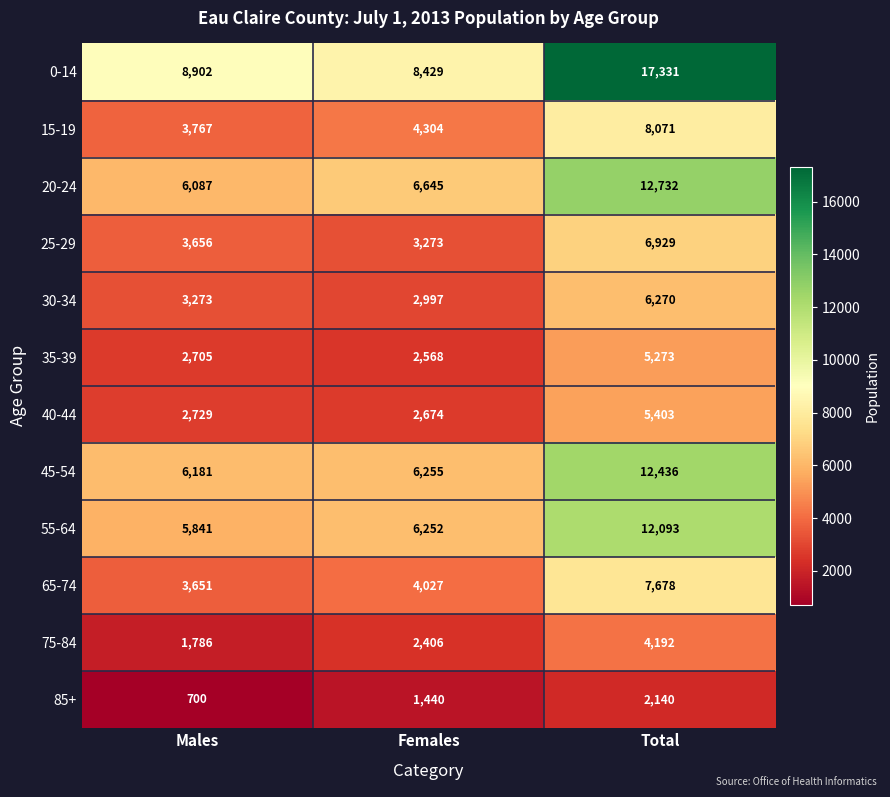

Which series has the largest total across all categories?

0-14